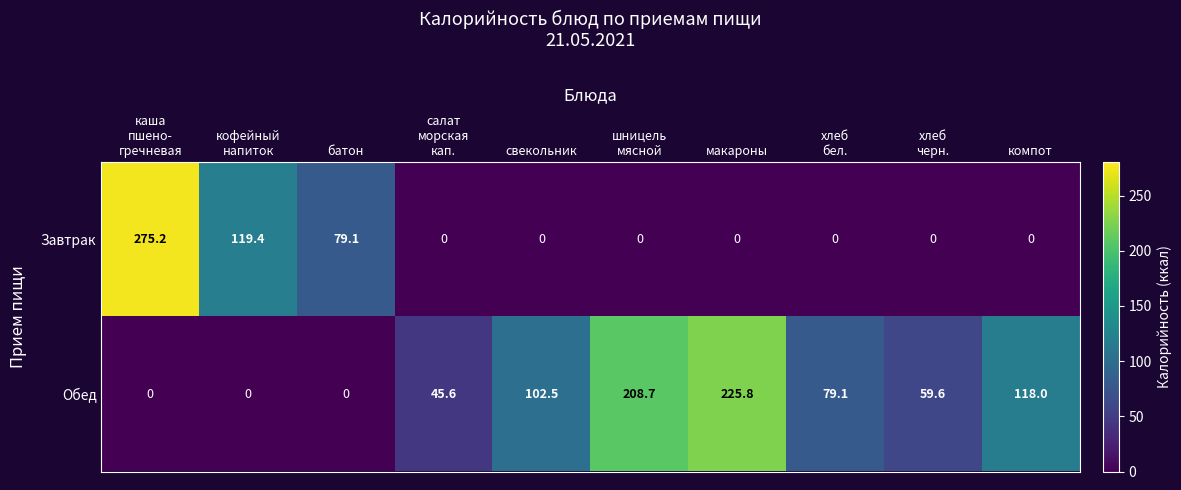

What is the total value across all series at хлеб
черн.?

59.6